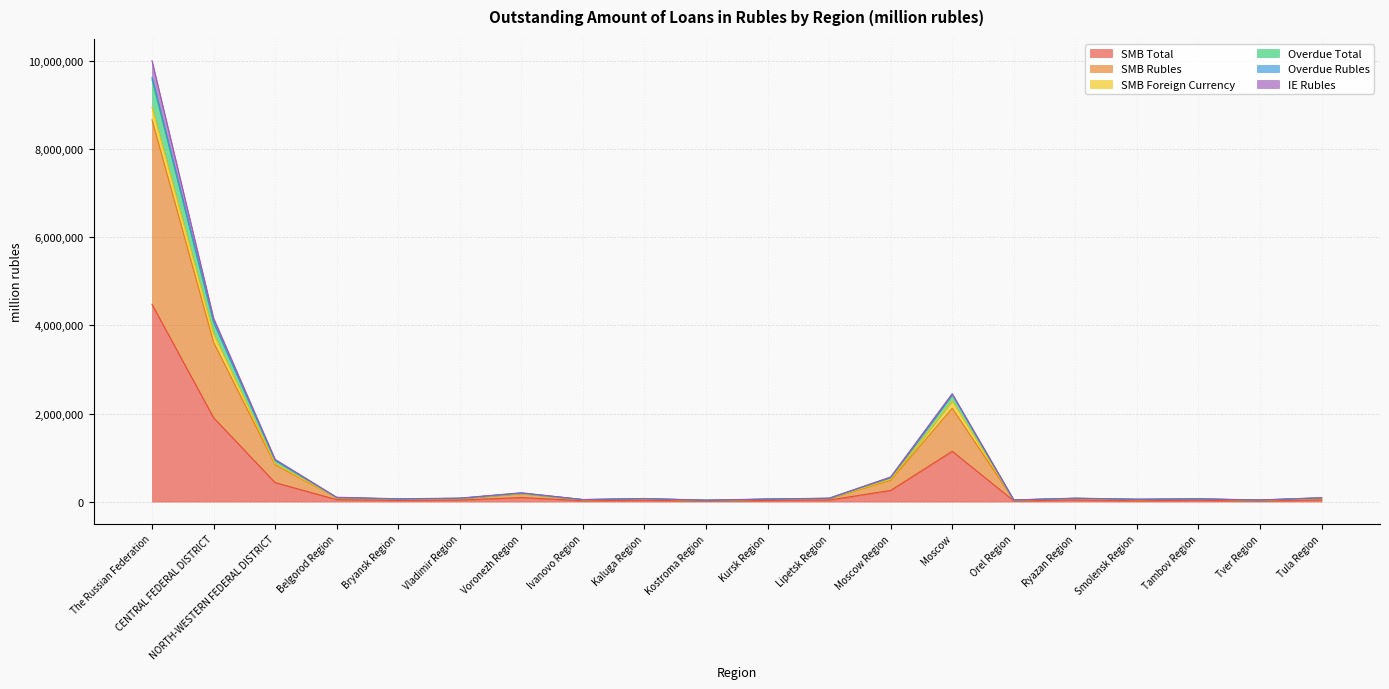

True or false: SMB Rubles and Overdue Total cross at least once.

False